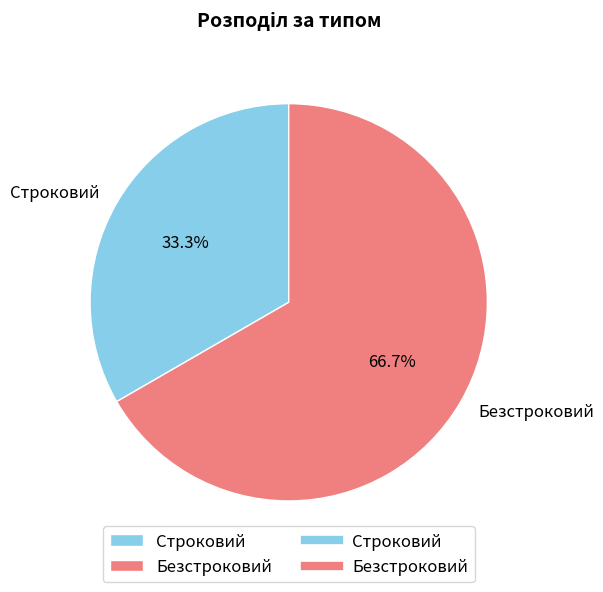

To the nearest percent, what is the difference between the largest and smallest slice percentages?

33%